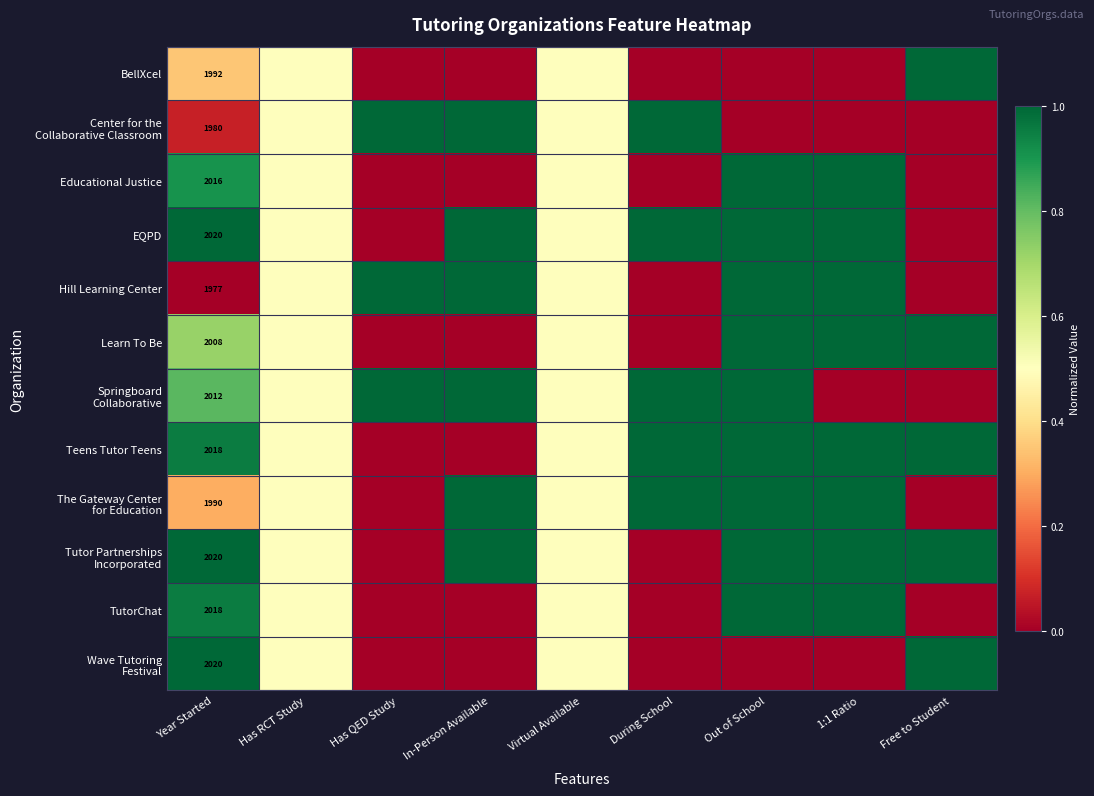

How many series are shown in this chart?

12